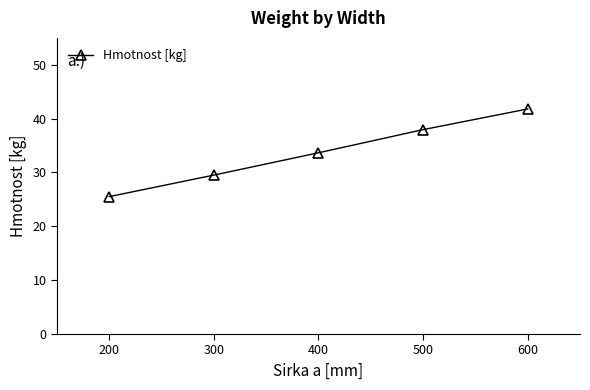

What is the sum of the values at 600 and 200?

67.3